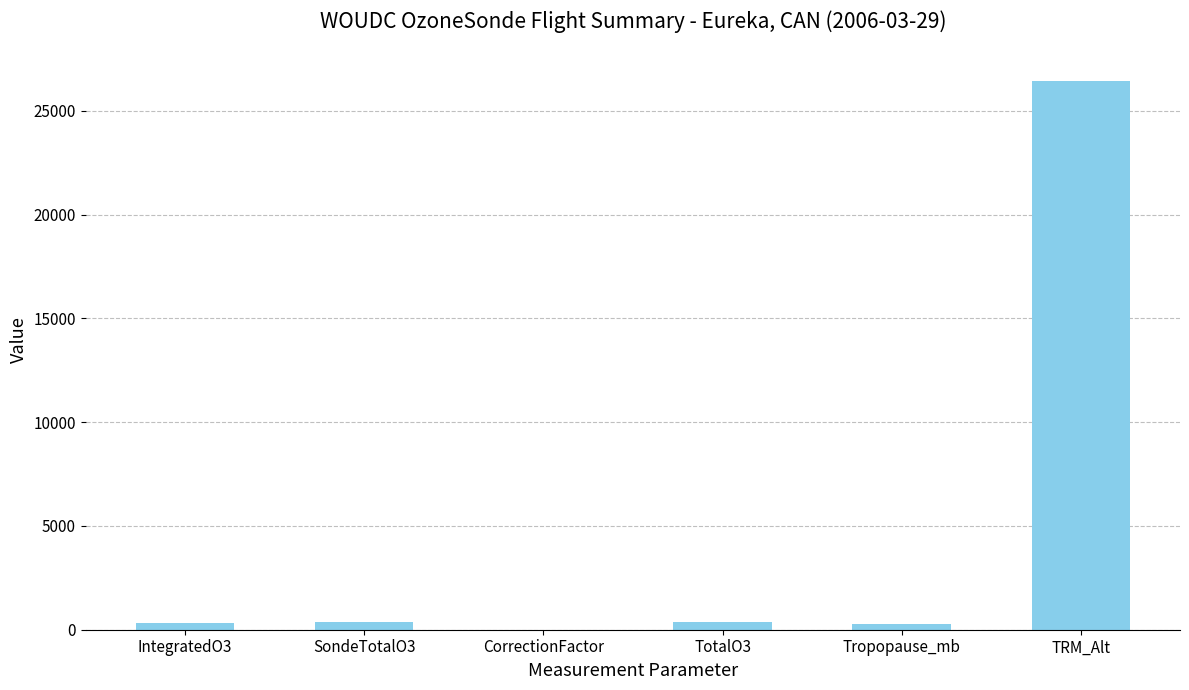

At which category does the chart reach its peak across all series?

TRM_Alt